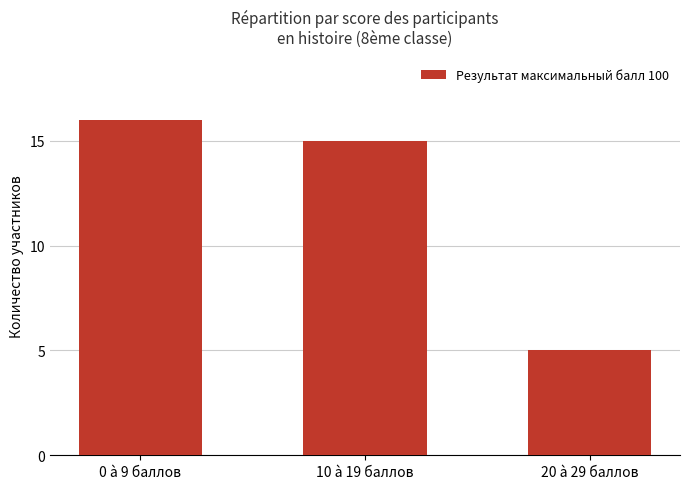

What is the value of the 2nd bar from the left?

15